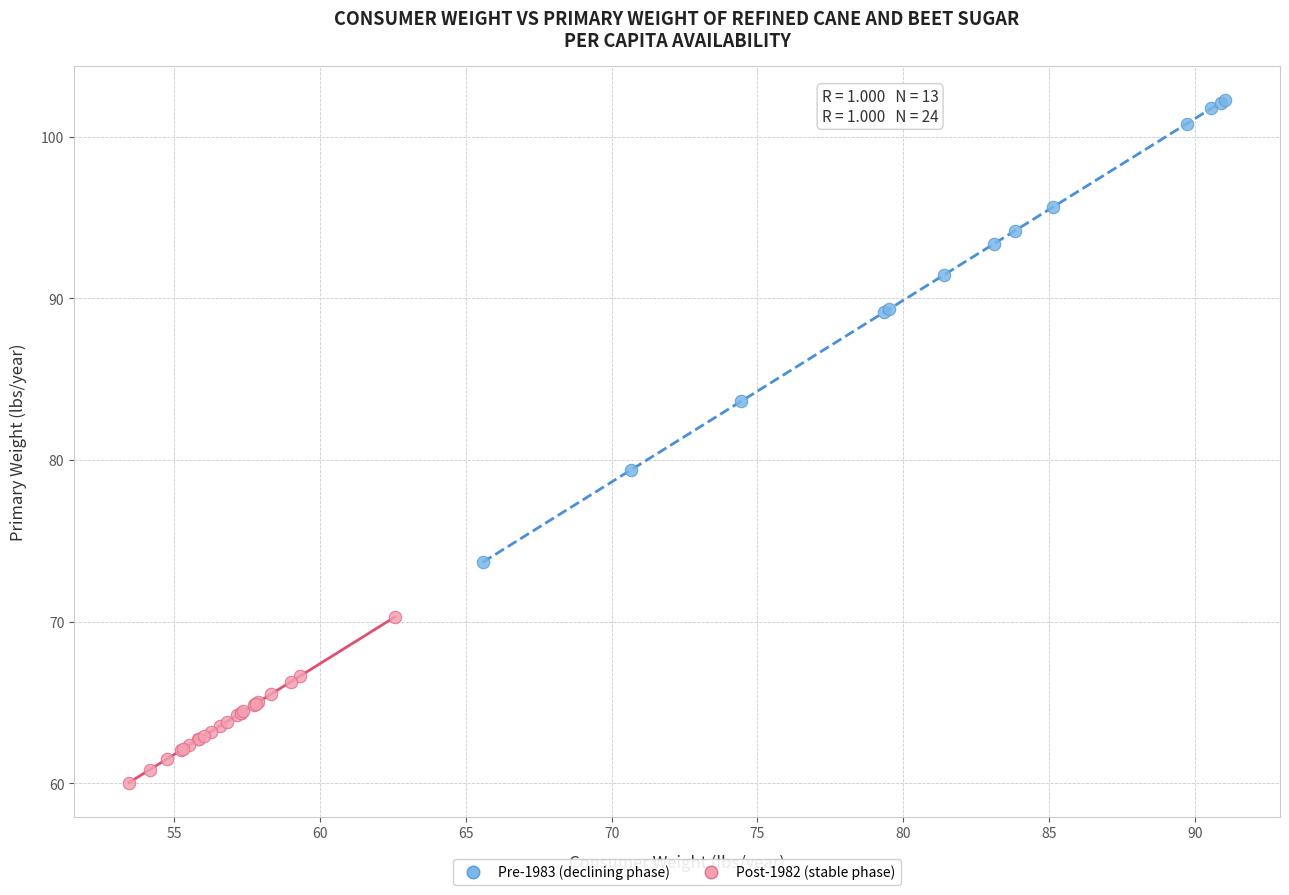

Which series reaches the maximum Y coordinate?

Pre-1983 (declining phase)